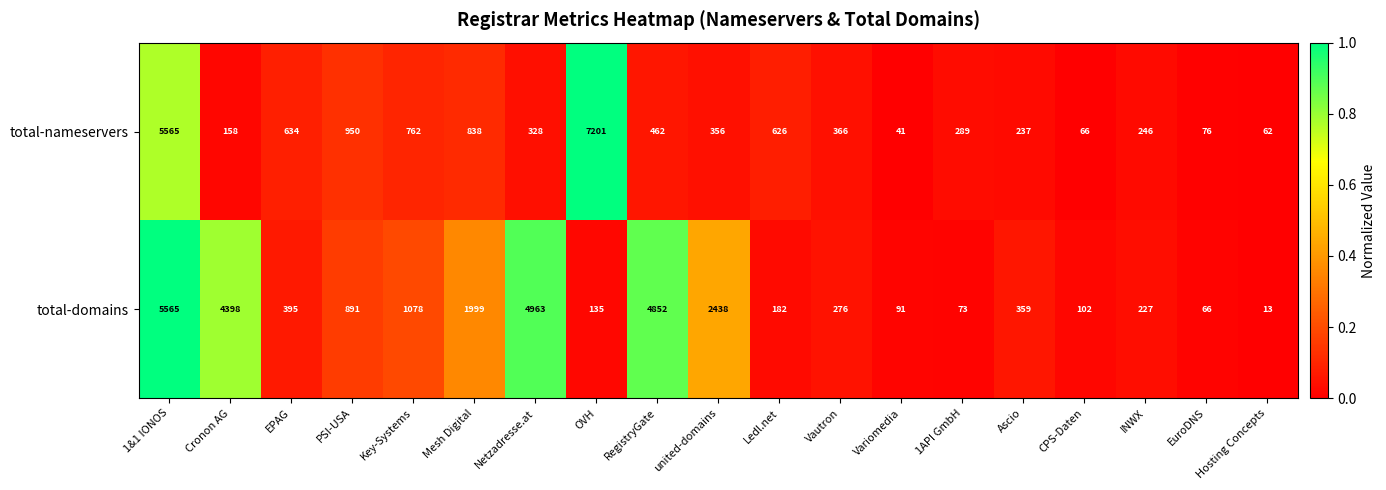

What is the total value across all series at Netzadresse.at?

5291